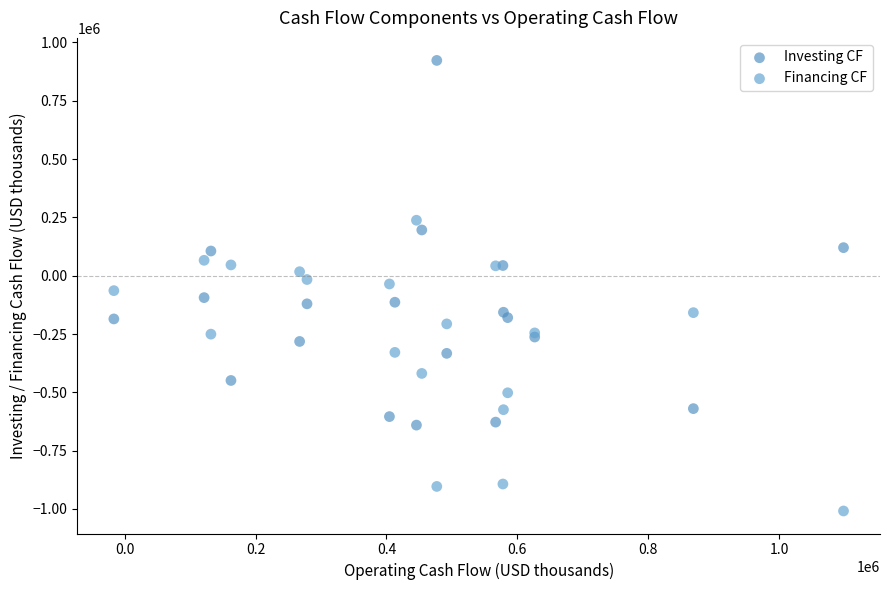

Which series contains the highest Y value?

Investing CF